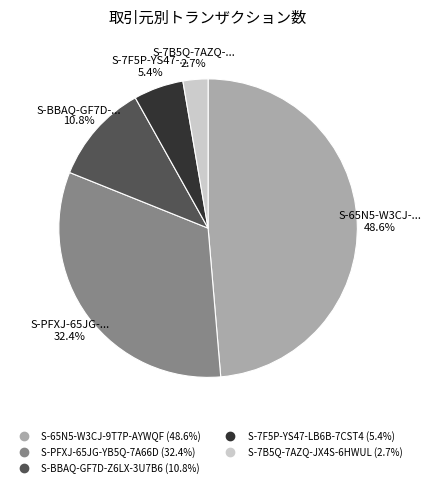

Is there a majority slice in this chart?

No